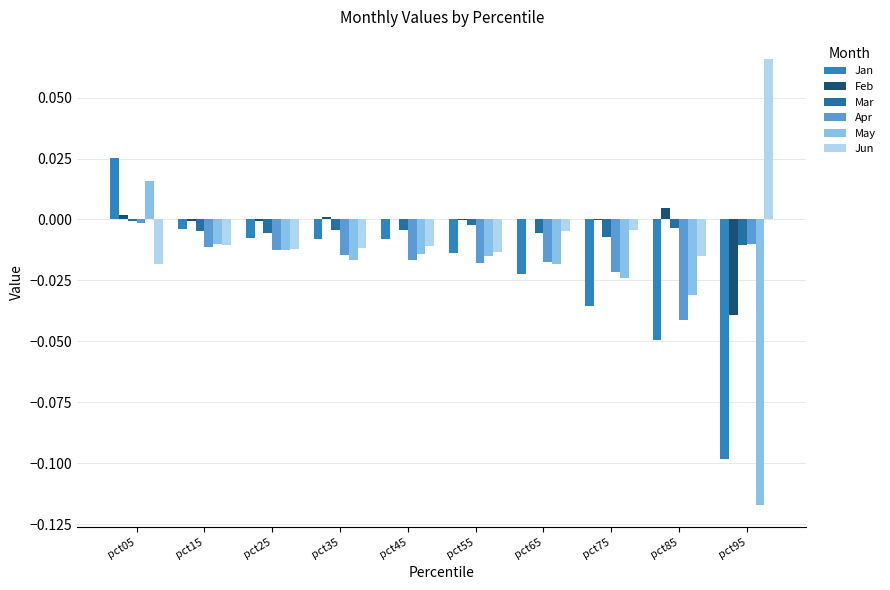

How many categories are shown in the chart?

10